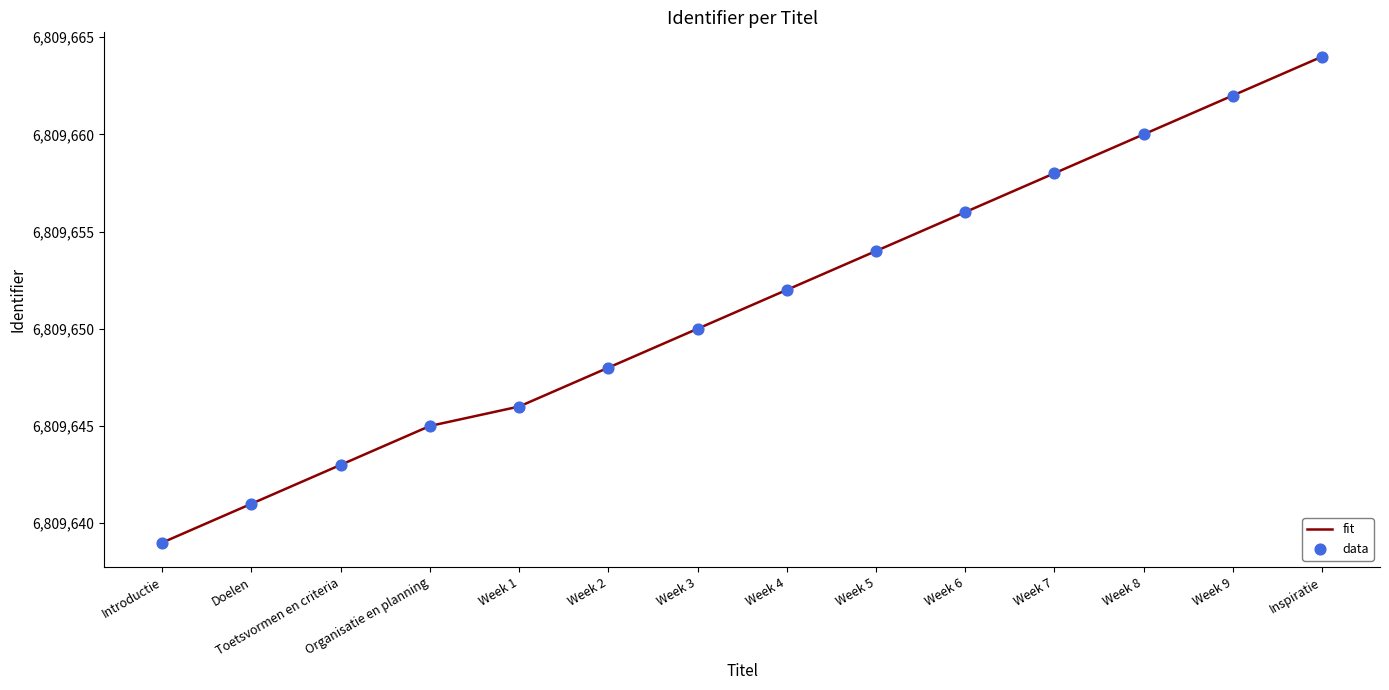

The chart shows a value of 12042578 at Organisatie en planning. True or false?

False